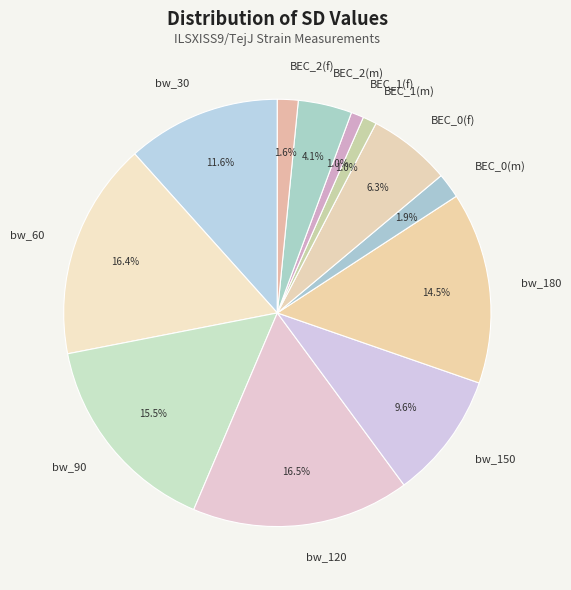

To the nearest percent, what is the difference between the BEC_0(f) and BEC_1(m) slice percentages?

5%